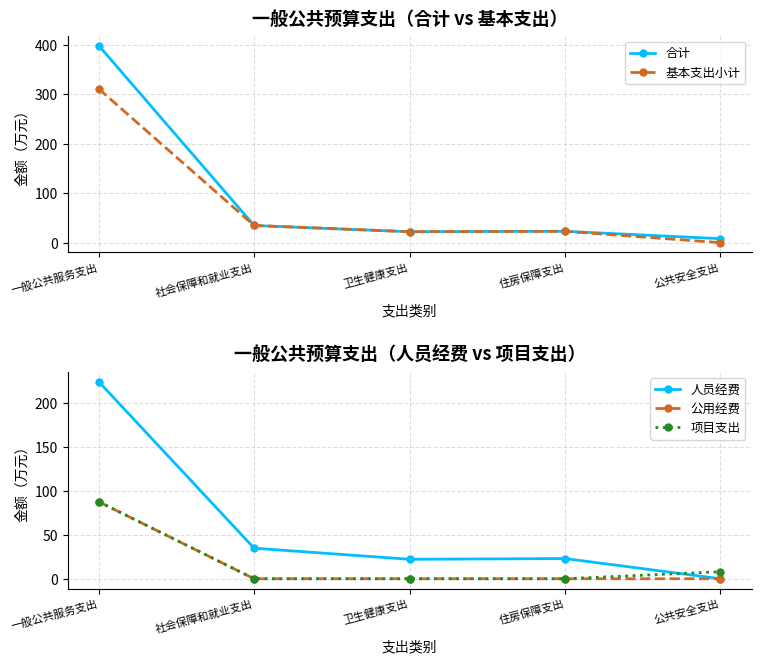

What is the sum of the 人员经费 values at 住房保障支出 and 一般公共服务支出?

246.9